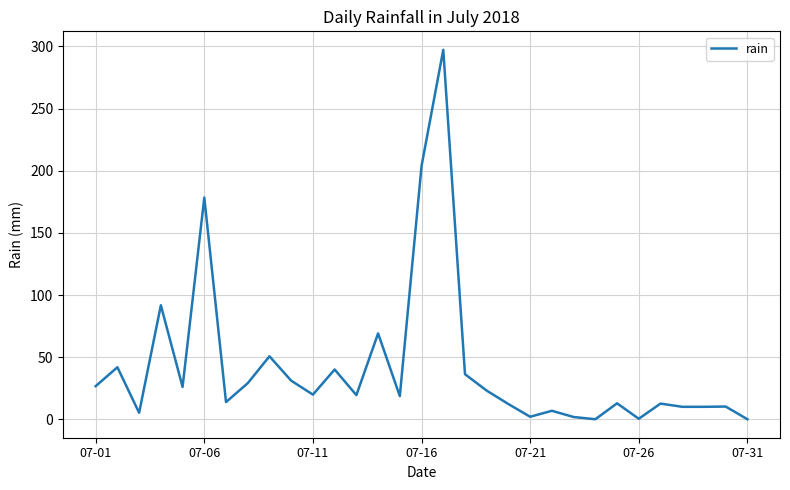

What is the difference between the maximum and minimum values?

297.0